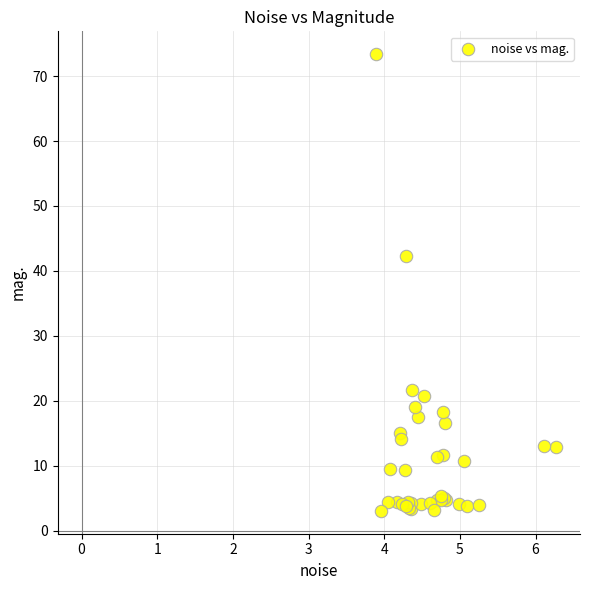

What Y value in the scatter plot is closest to 38?

42.3